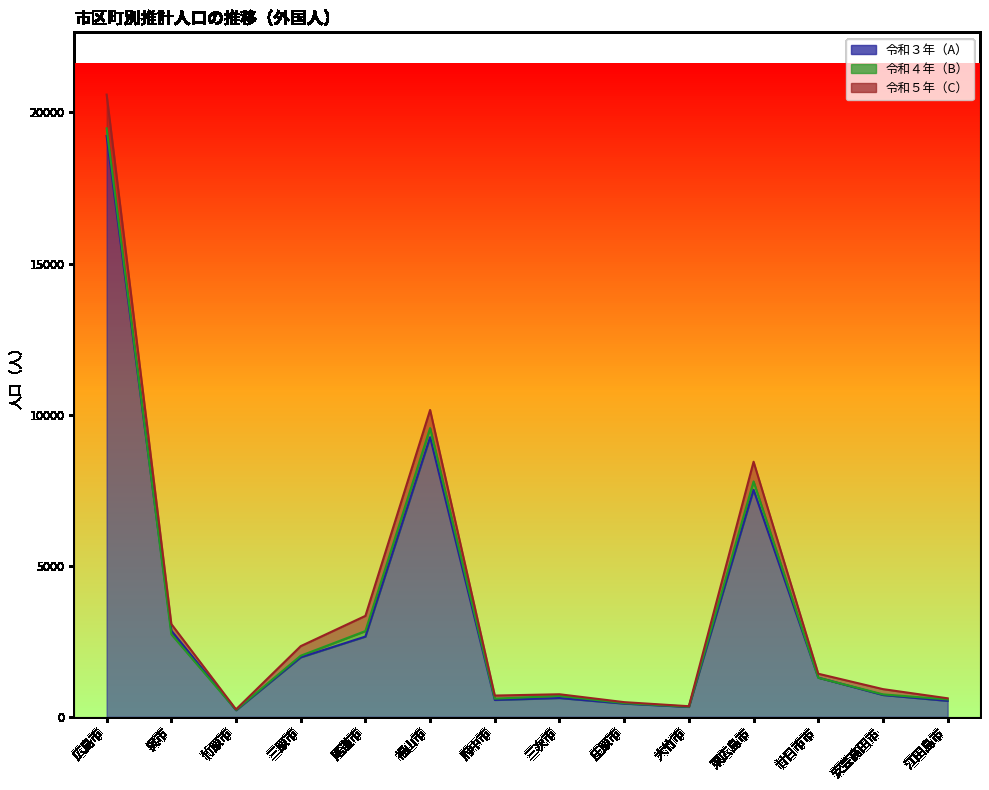

True or false: 令和５年（C） and 令和３年（A） intersect in this chart.

False